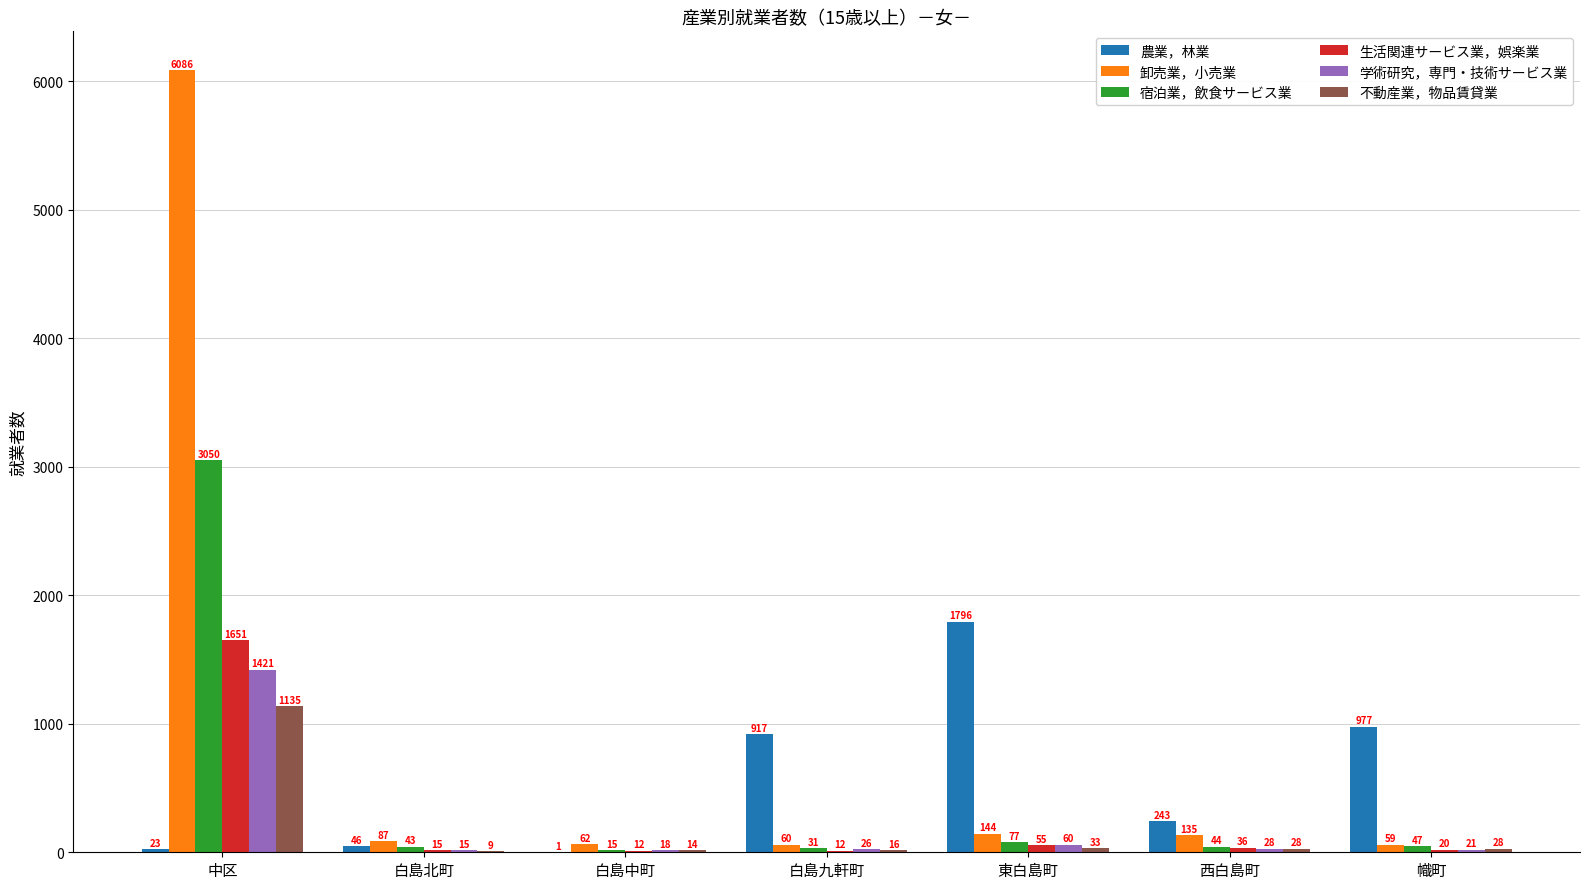

What is the total value across all series at 西白島町?

514